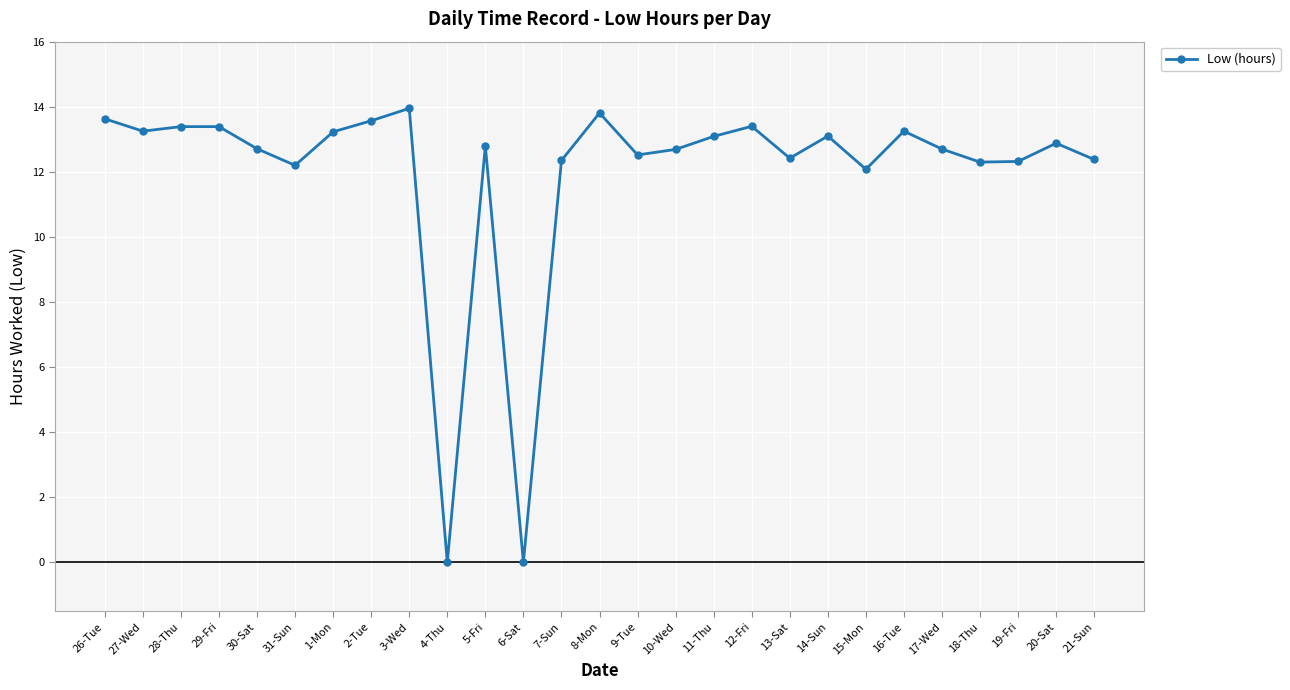

The chart shows a value of 5.9 at 26-Tue. True or false?

False